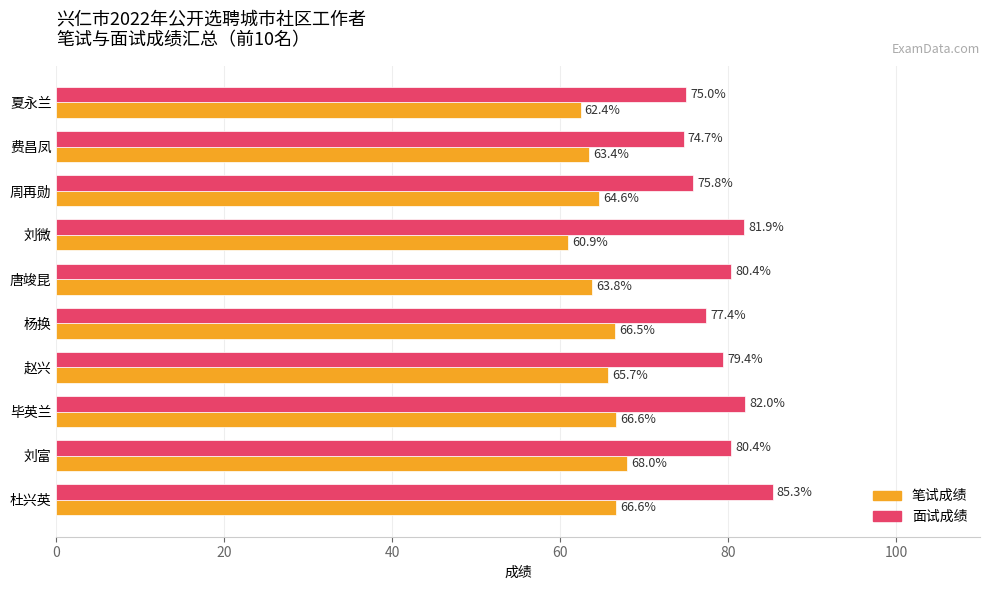

Rank the series by their maximum value, from highest to lowest.

面试成绩, 笔试成绩